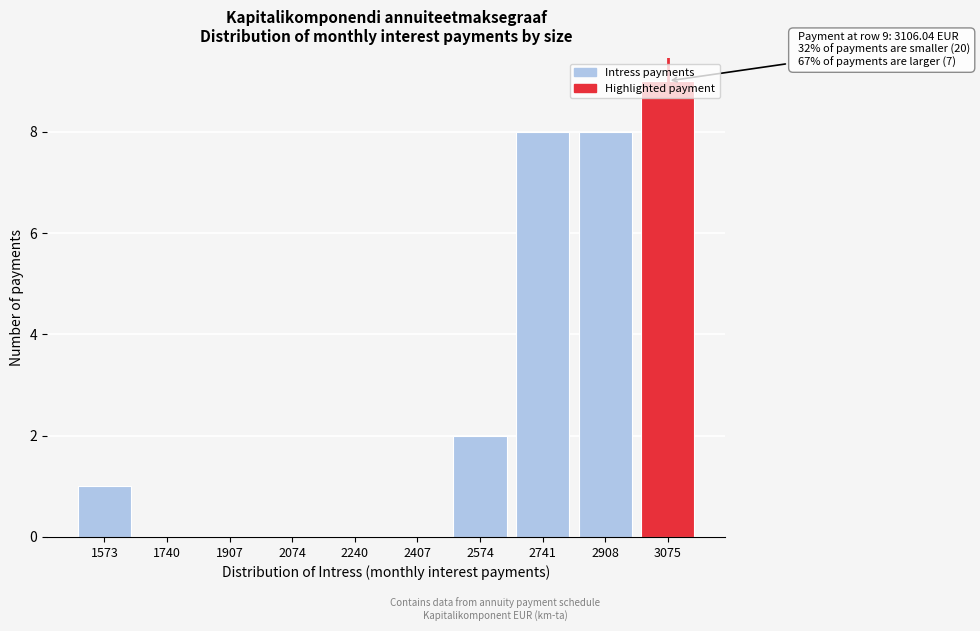

Which category has the highest value across all series?

3075